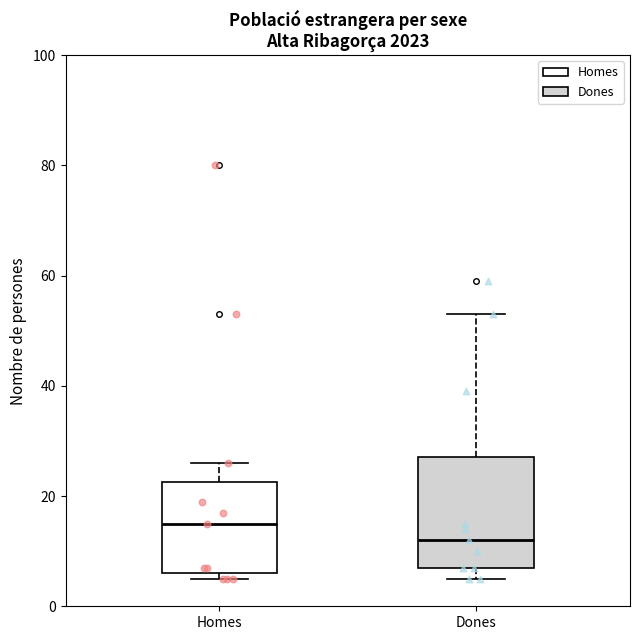

Which box is the tallest, from its lower edge to its upper edge?

Dones